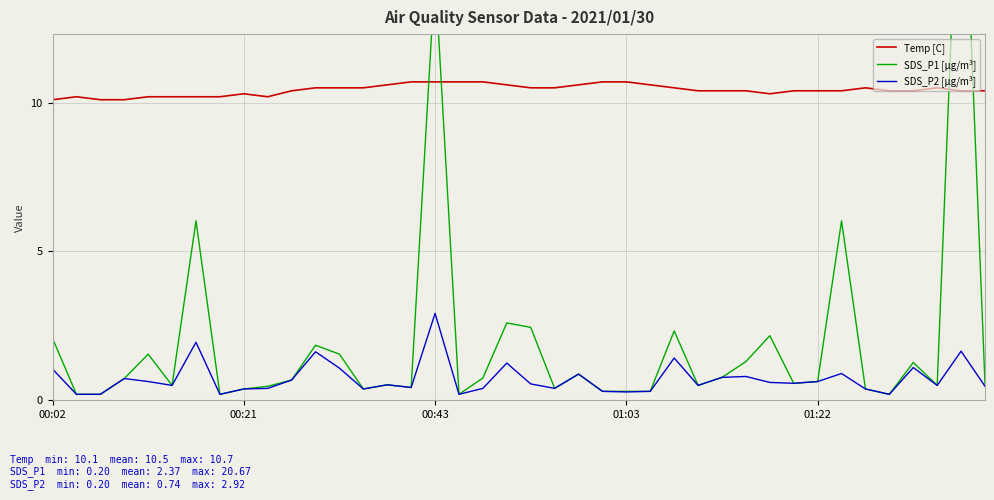

True or false: Temp [C] and SDS_P2 [µg/m³] intersect in this chart.

False